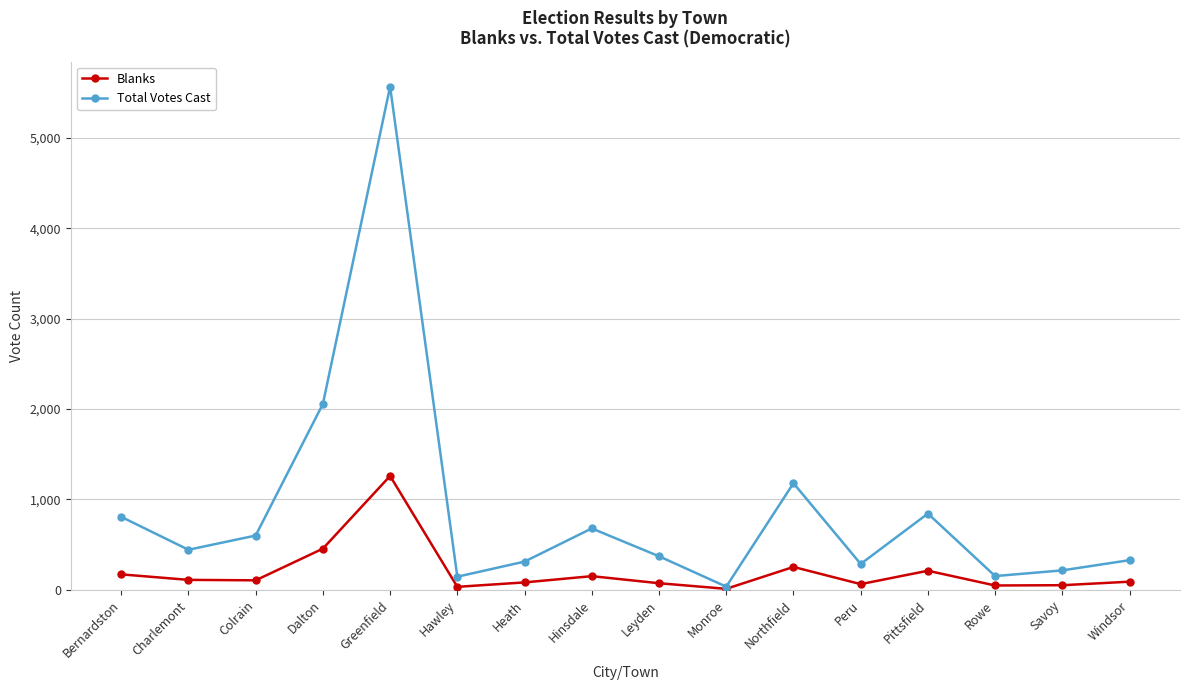

Which series changed the most between Heath and Rowe?

Total Votes Cast